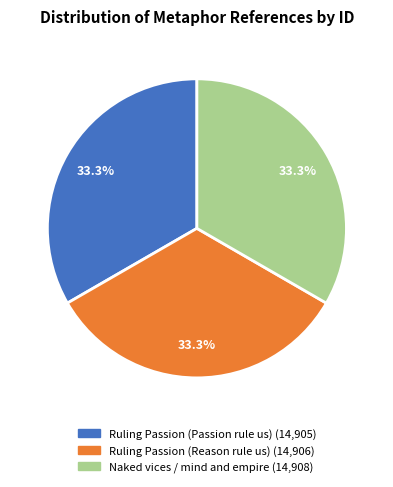

What is the total percentage of Naked vices / mind and empire and Ruling Passion (Passion rule us)?

66.7%